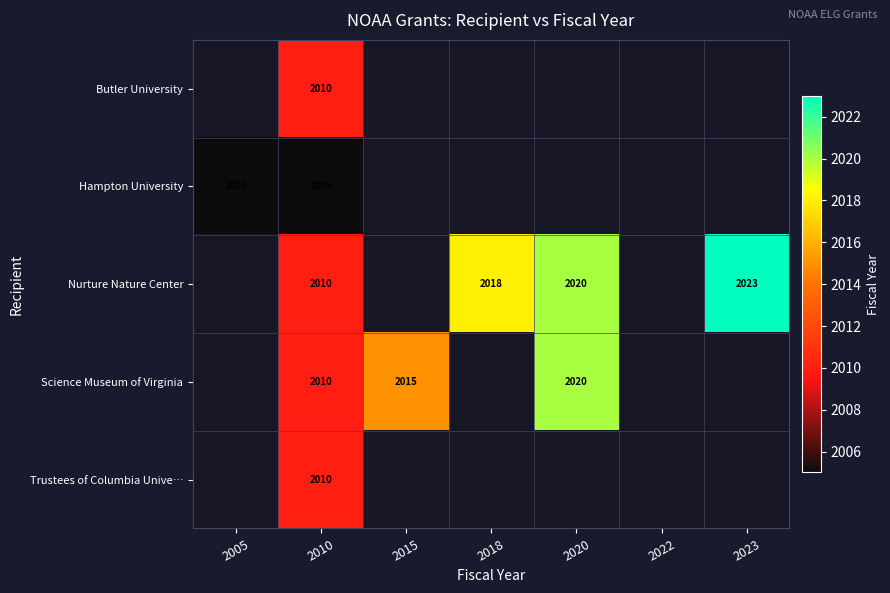

At 2010, list the series in order from smallest to largest.

Hampton University, Butler University, Nurture Nature Center, Science Museum of Virginia, Trustees of Columbia Unive…